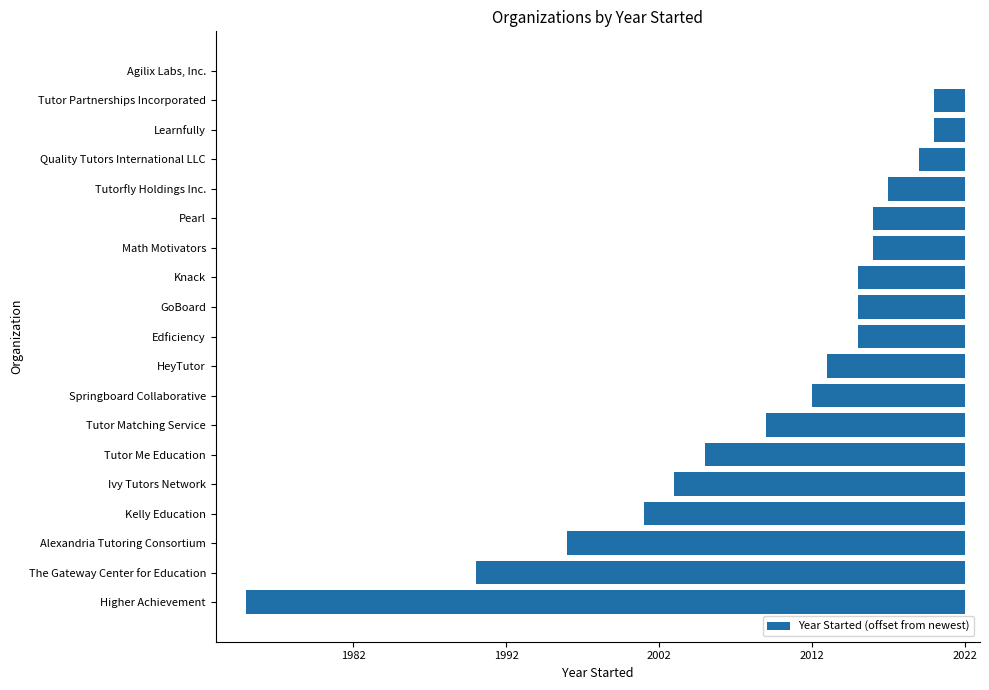

Are the bars horizontal?

Yes